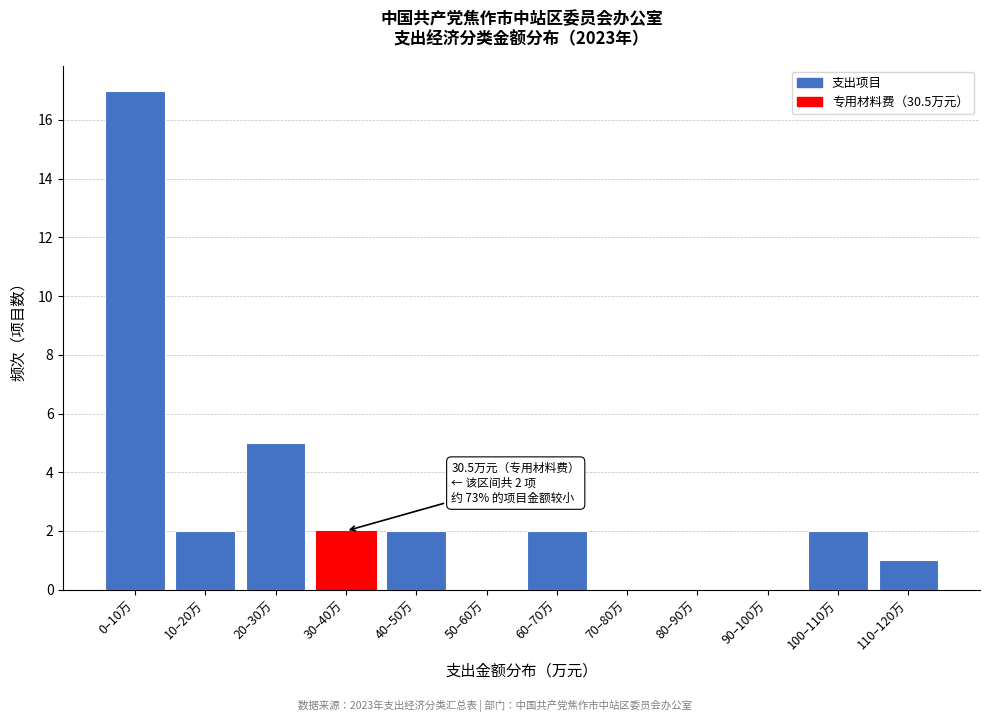

Reading left to right, transcribe all the data shown in this chart.

0–10万=17	10–20万=2	20–30万=5	30–40万=2	40–50万=2	50–60万=0	60–70万=2	70–80万=0	80–90万=0	90–100万=0	100–110万=2	110–120万=1